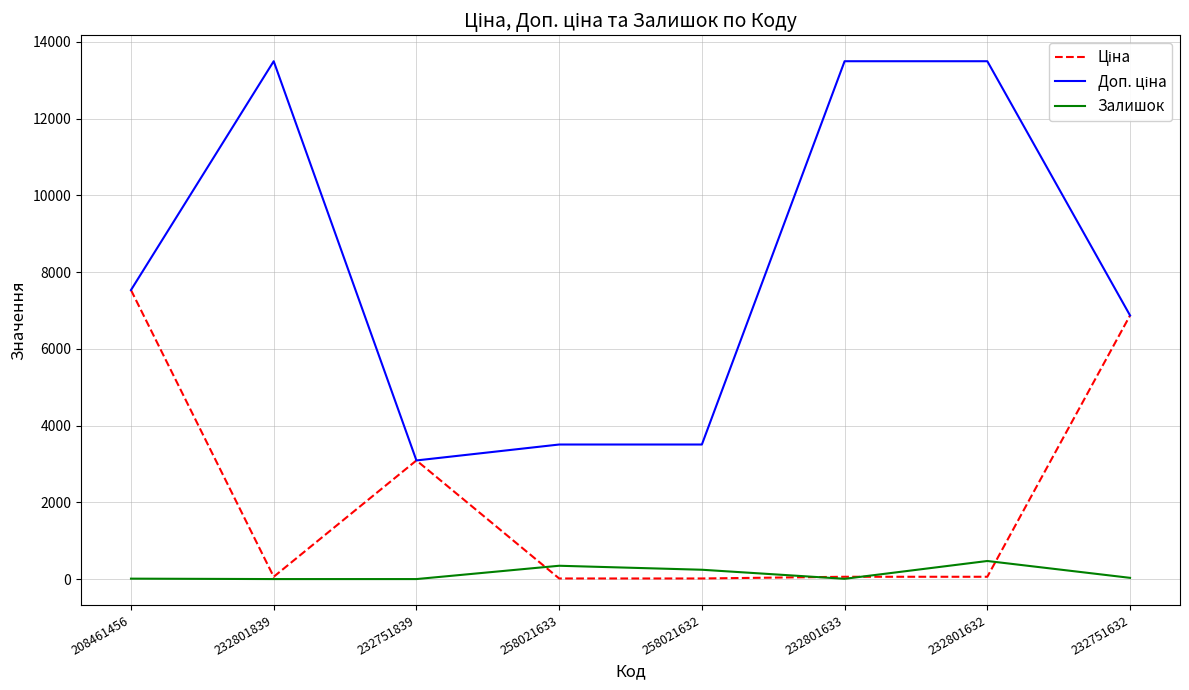

How many series are shown in this chart?

3